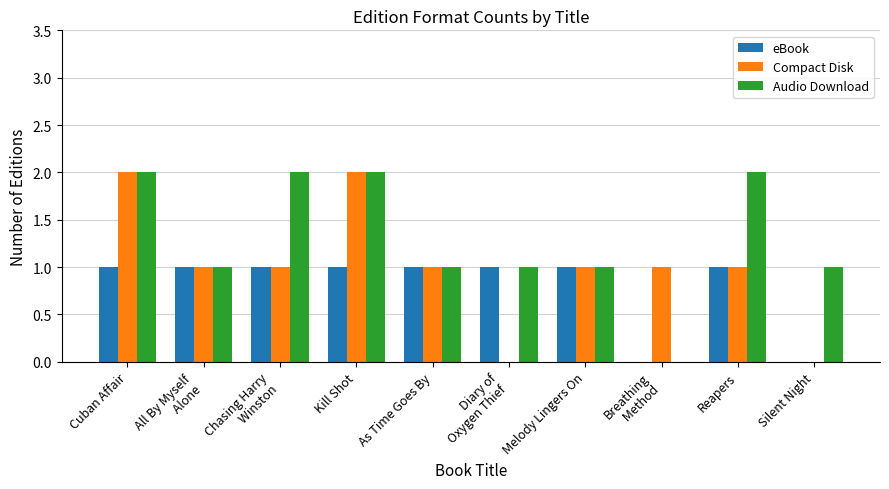

Which series has the largest total across all categories?

Audio Download